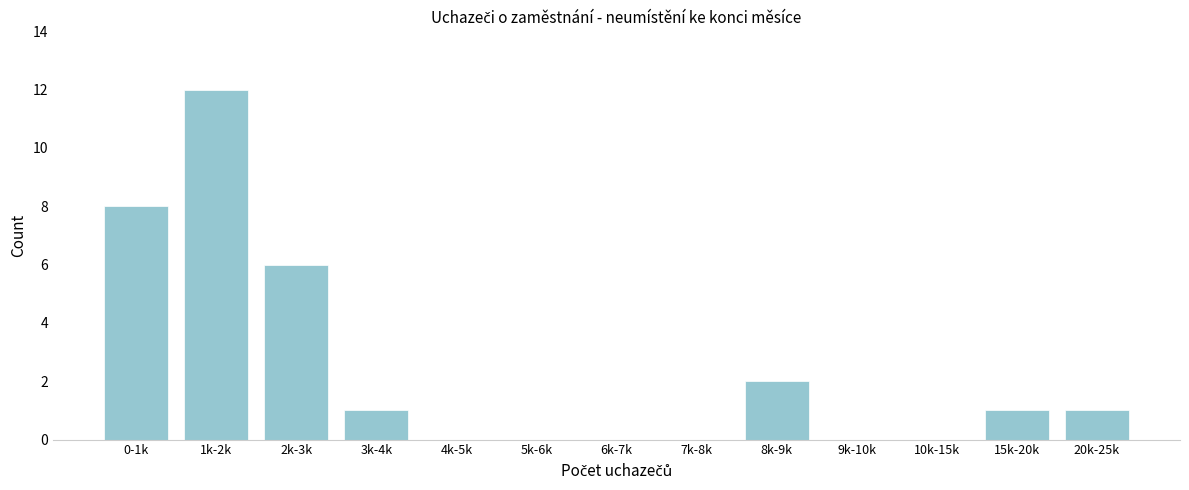

Reading right to left, transcribe all the data shown in this chart.

20k-25k=1	15k-20k=1	10k-15k=0	9k-10k=0	8k-9k=2	7k-8k=0	6k-7k=0	5k-6k=0	4k-5k=0	3k-4k=1	2k-3k=6	1k-2k=12	0-1k=8